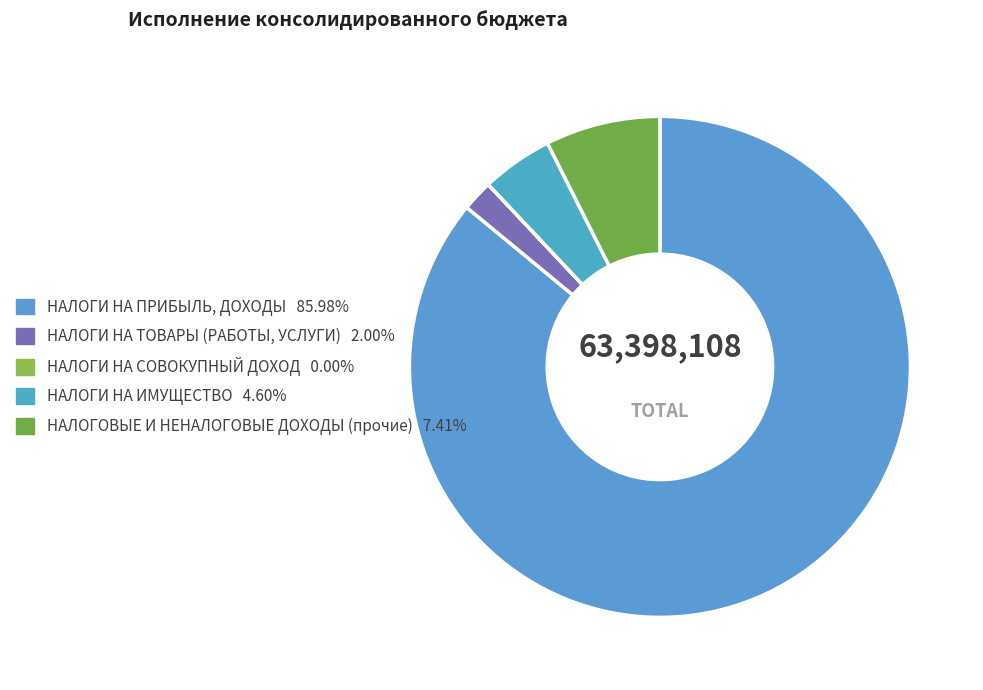

Which category accounts for the majority?

НАЛОГИ НА ПРИБЫЛЬ, ДОХОДЫ